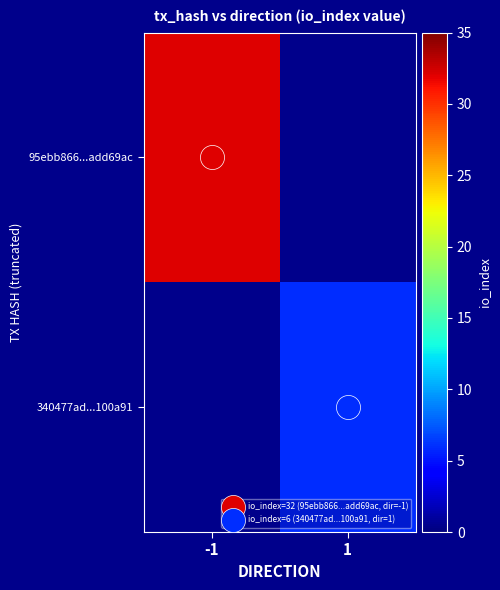

At which label does 340477ad...100a91 reach its minimum?

-1